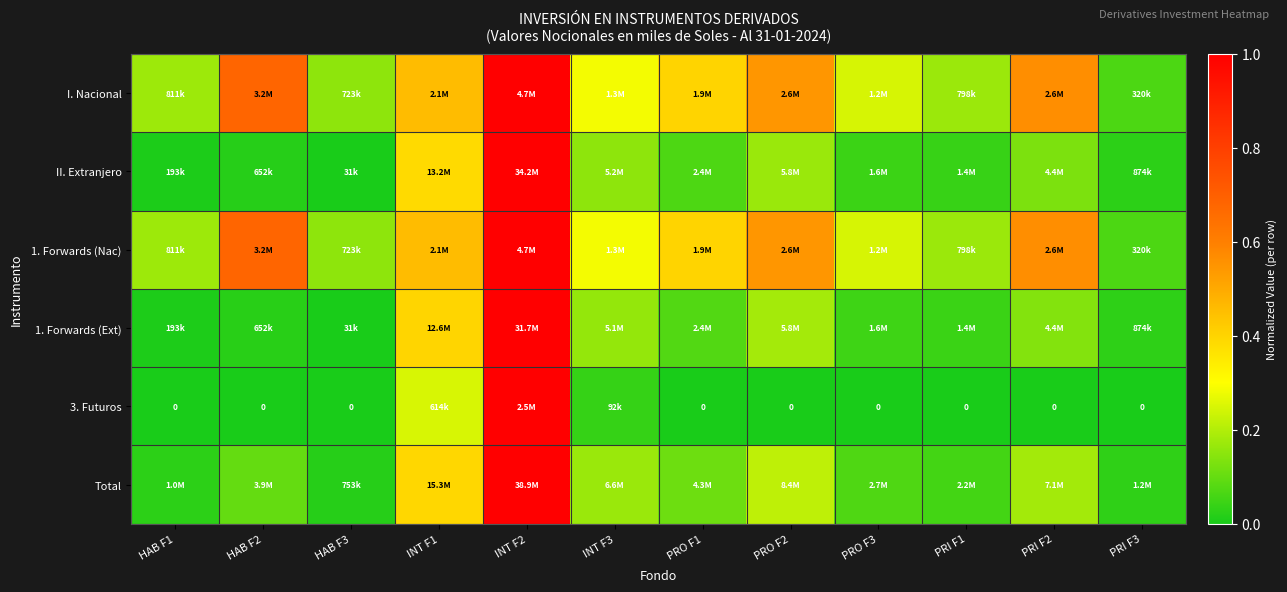

What is the sum of all Total values?

2.4